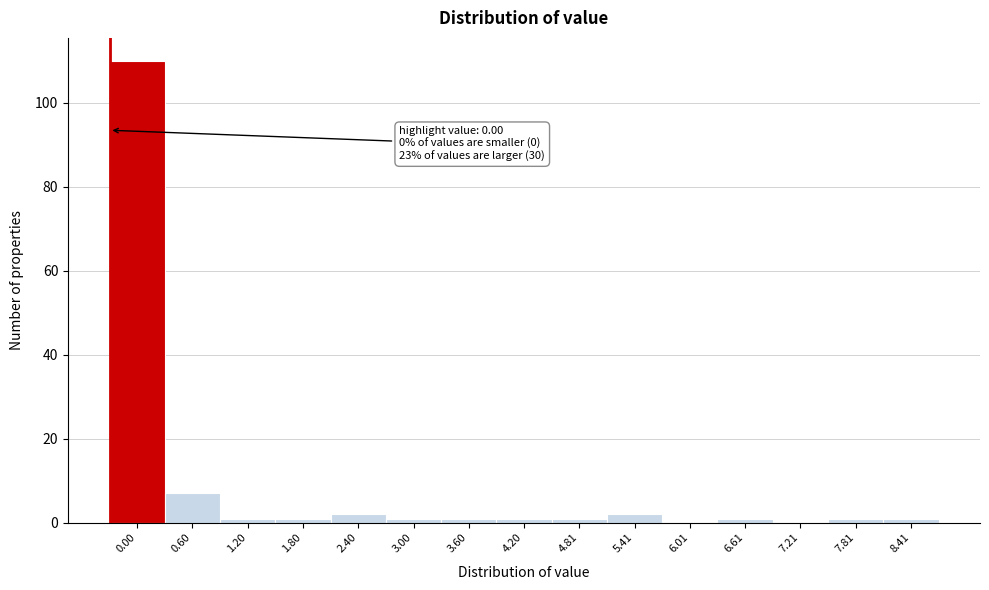

Reading left to right, what are all the values shown in this chart?

0.00=110	0.60=7	1.20=1	1.80=1	2.40=2	3.00=1	3.60=1	4.20=1	4.81=1	5.41=2	6.01=0	6.61=1	7.21=0	7.81=1	8.41=1